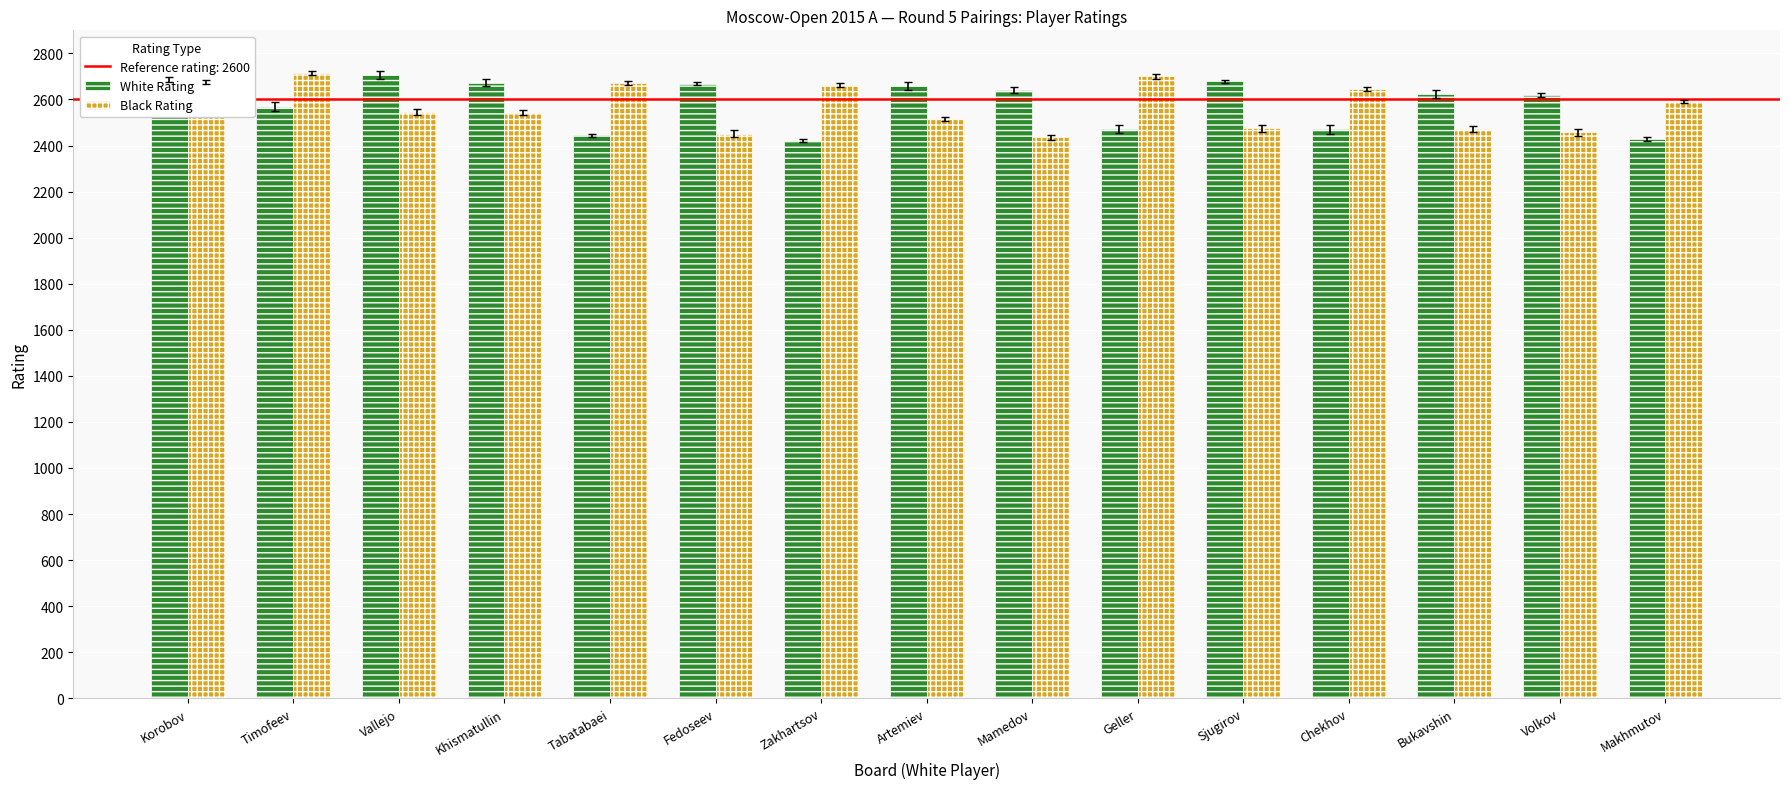

At Geller, list the series in order from largest to smallest.

Black Rating, White Rating